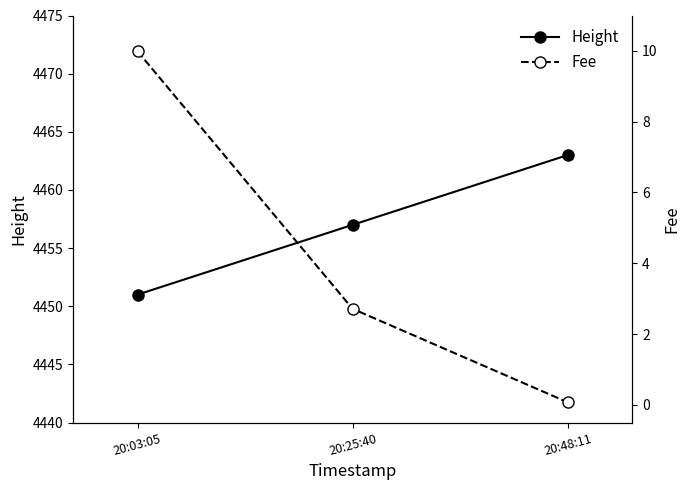

What is the approximate value of Fee at 20:48:11?

0.1